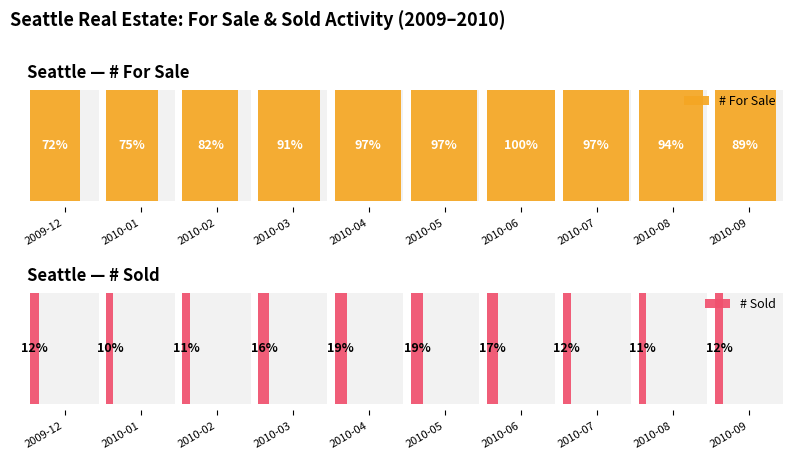

How many data points in # Sold are above 183?

4